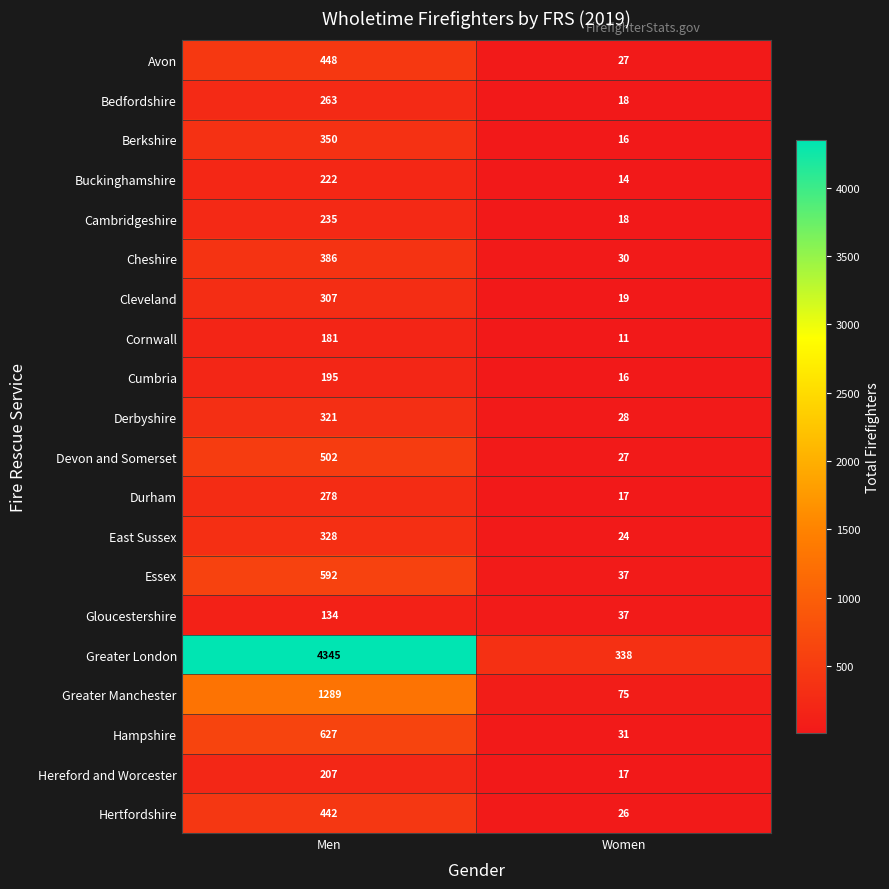

What is the sum of the Hereford and Worcester values at Women and Men?

224